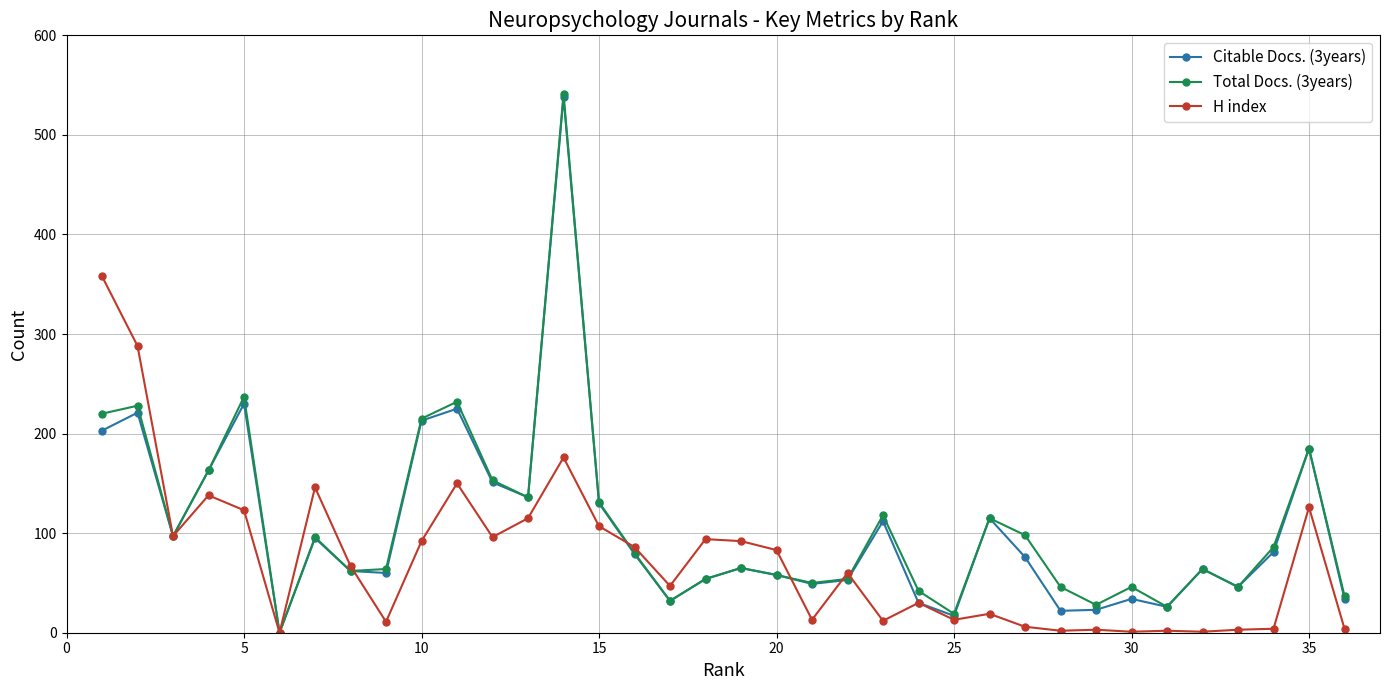

Which series ends up on top after the final intersection of Total Docs. (3years) and H index?

Total Docs. (3years)